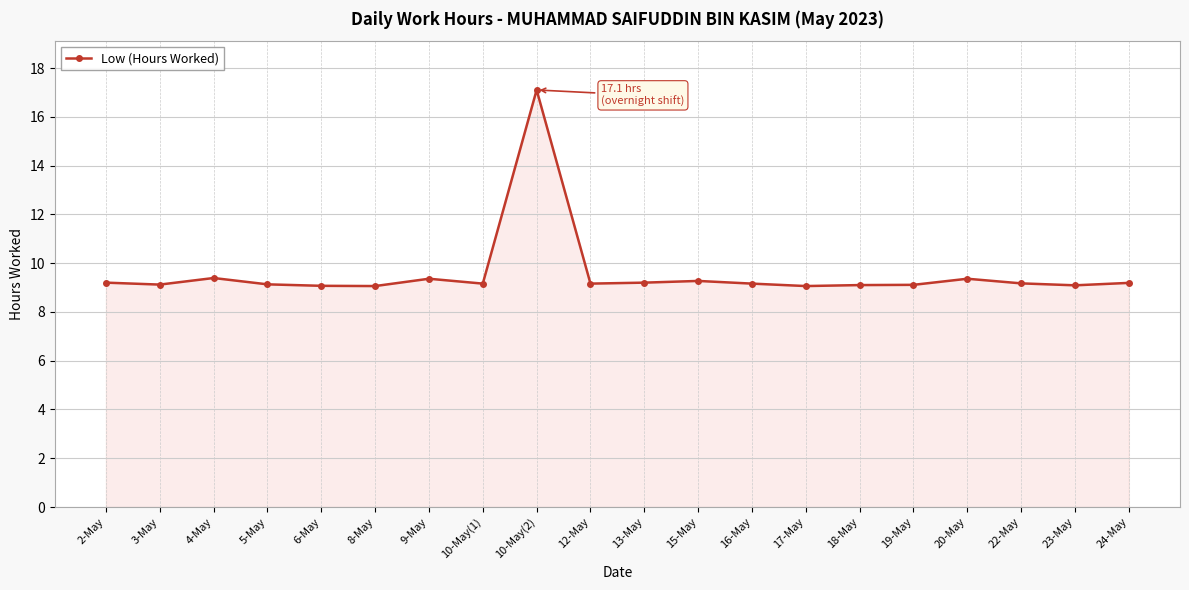

What is the label of the 19th point from the left?

23-May